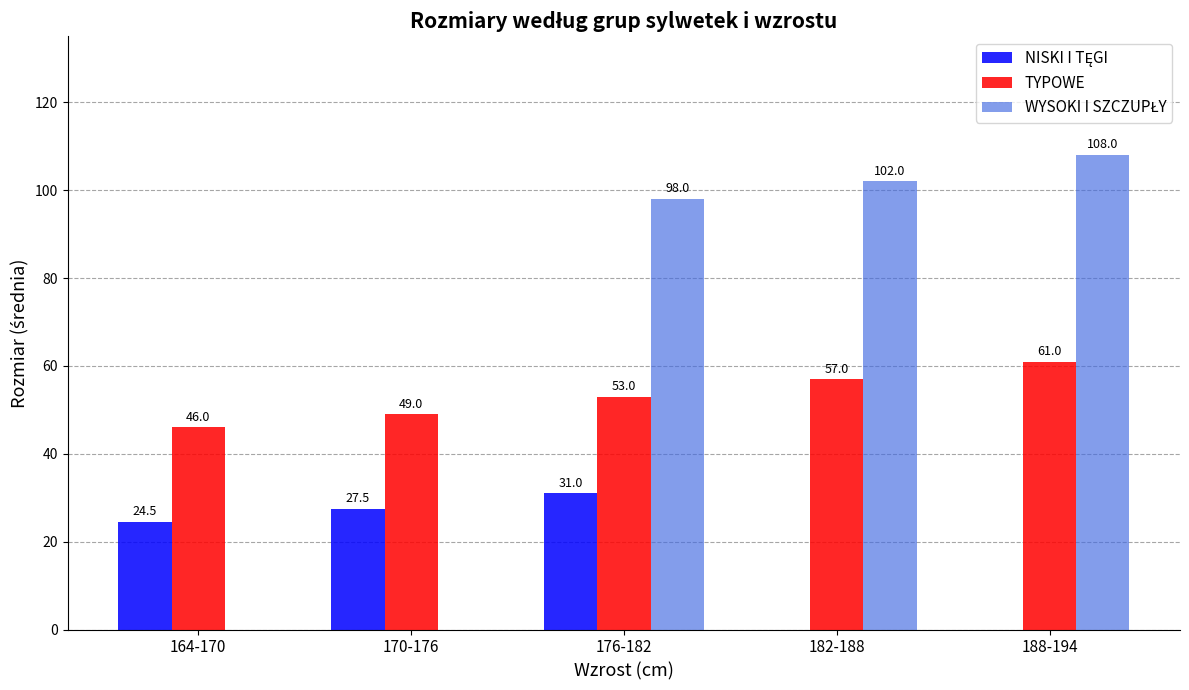

At which category does the chart reach its peak across all series?

188-194